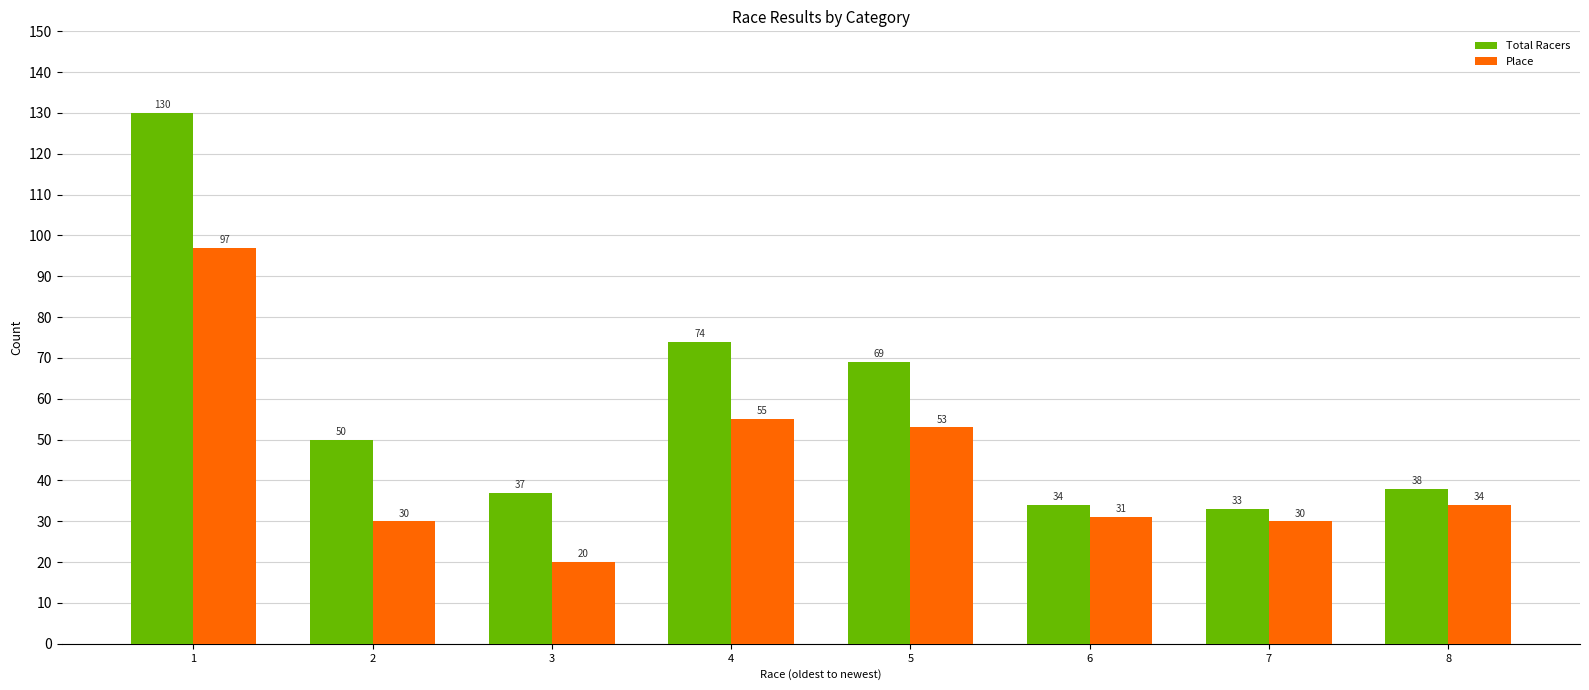

What are all the series names shown in the legend?

Total Racers, Place